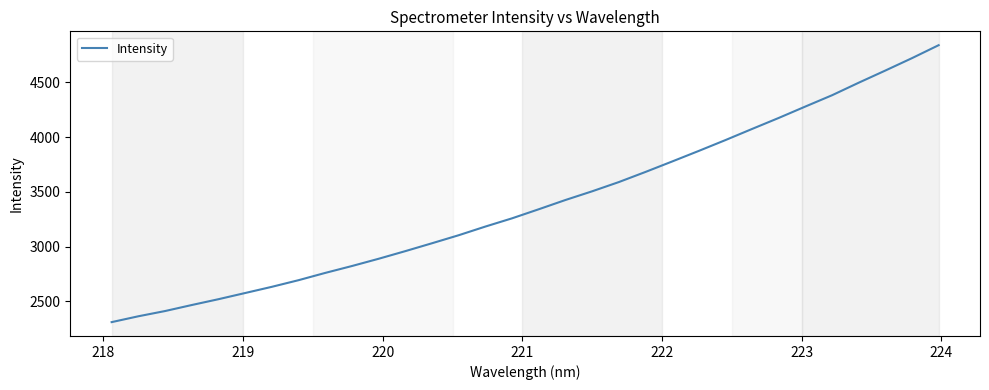

What is the maximum value shown in the chart?

4840.7